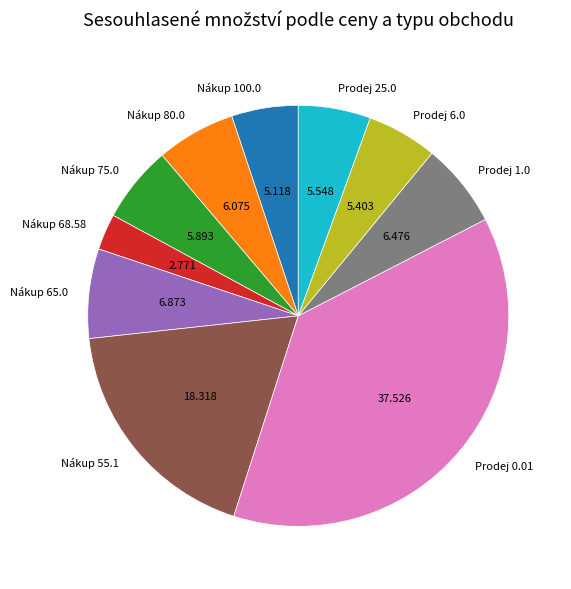

Does any single category account for the majority?

No